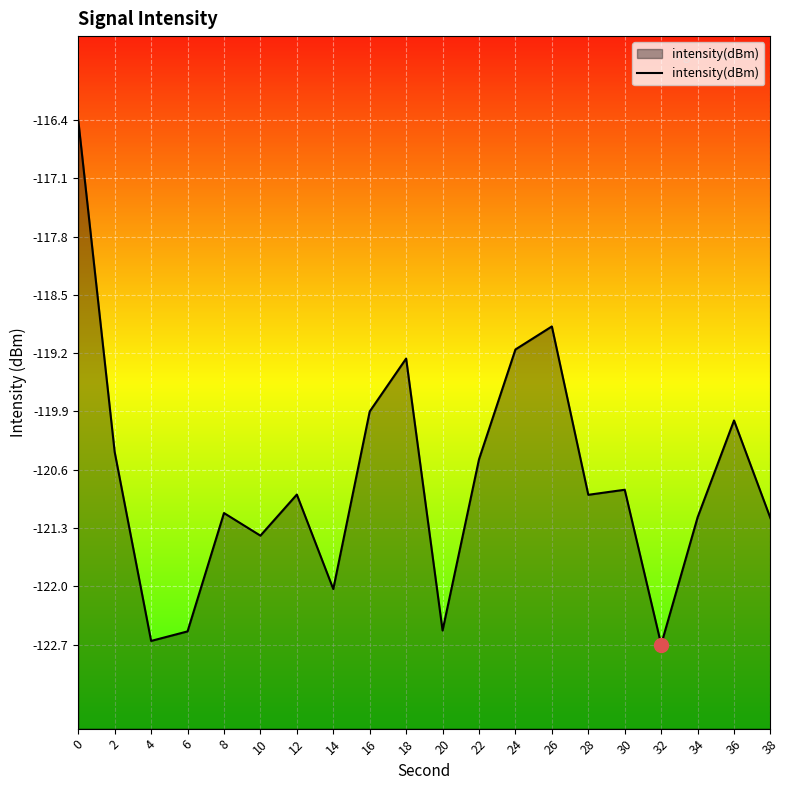

The value at 34 is -203.0. True or false?

False